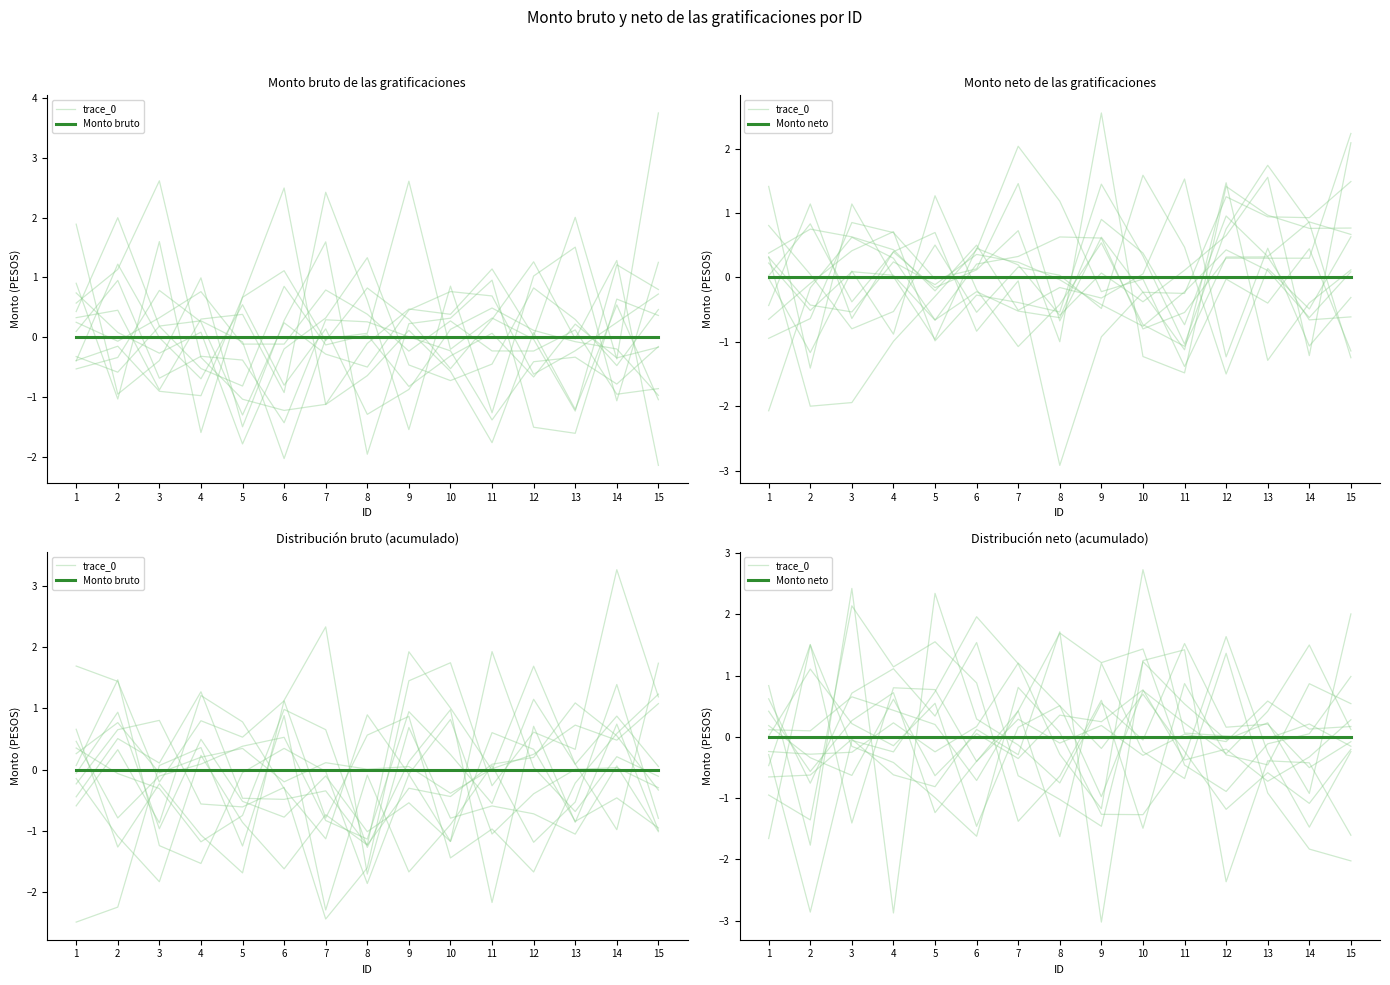

At which label is Monto bruto closest to 0?

1